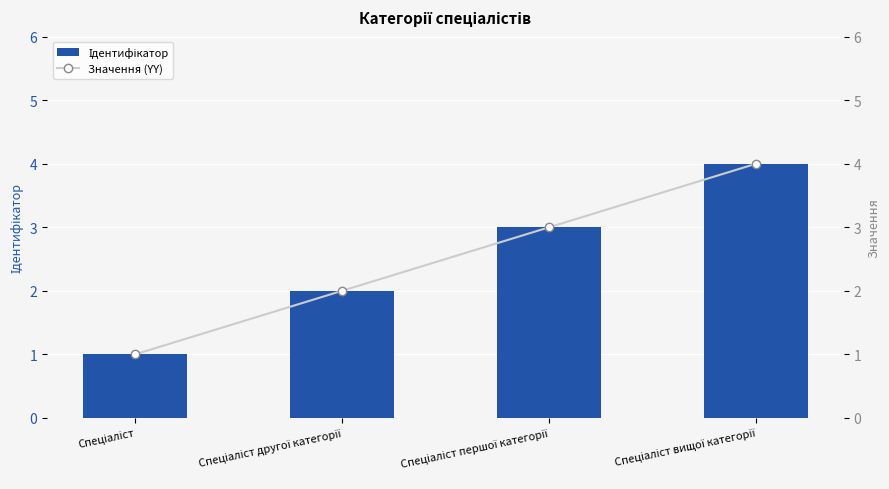

Which series has the widest spread of values?

Ідентифікатор